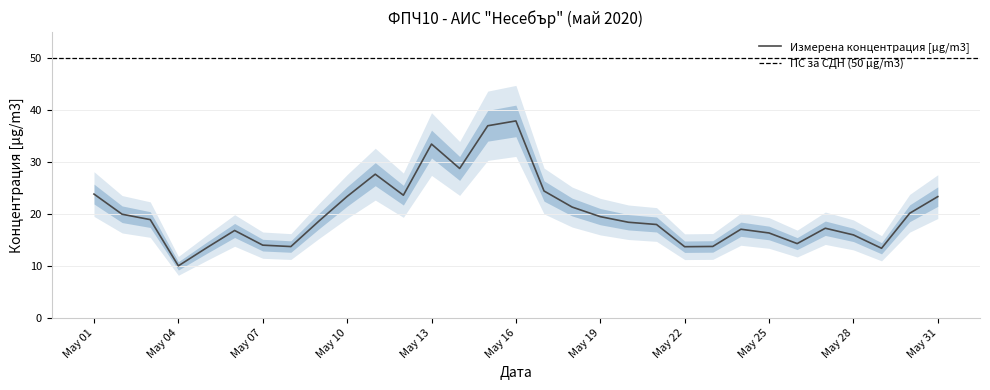

Where is the first local minimum?

May 04